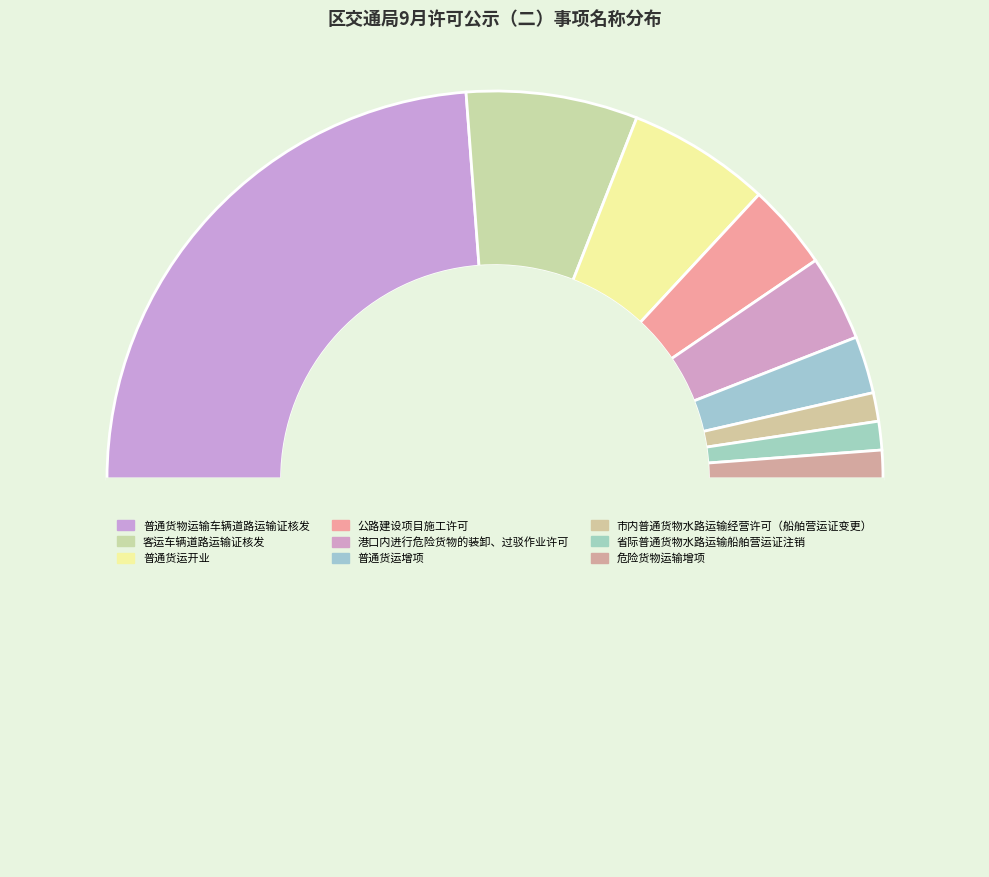

How many segments does this pie chart have?

10